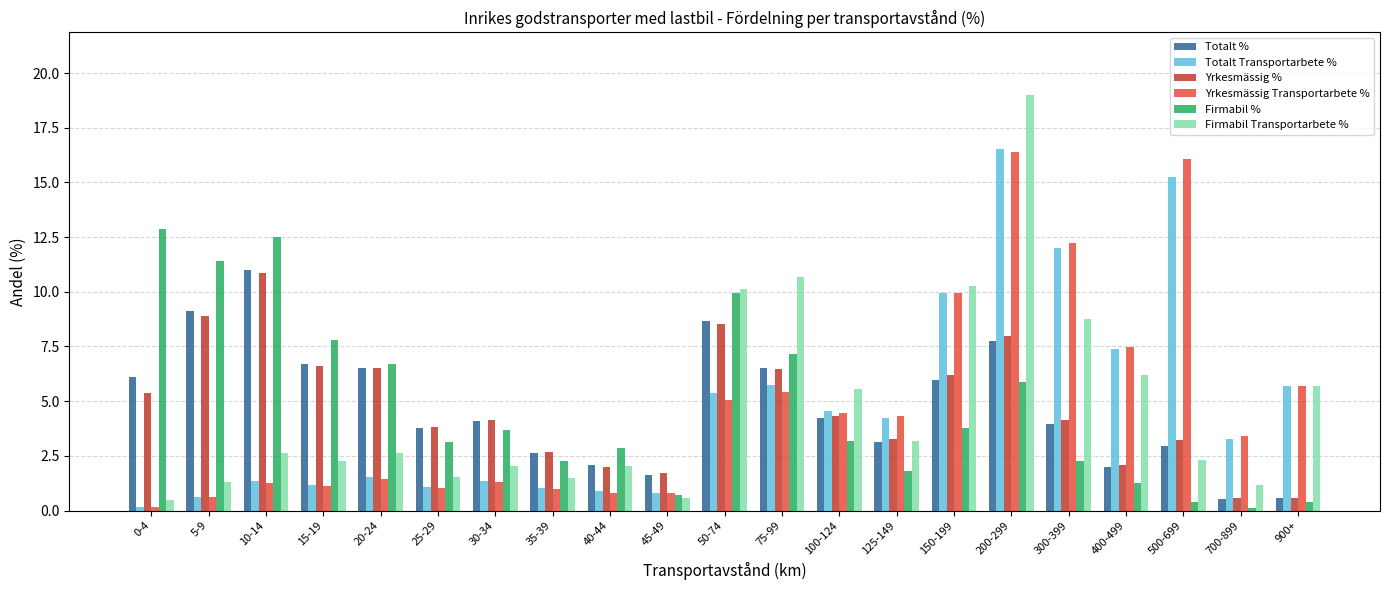

What is the sum of all Totalt Transportarbete % values?

100.0